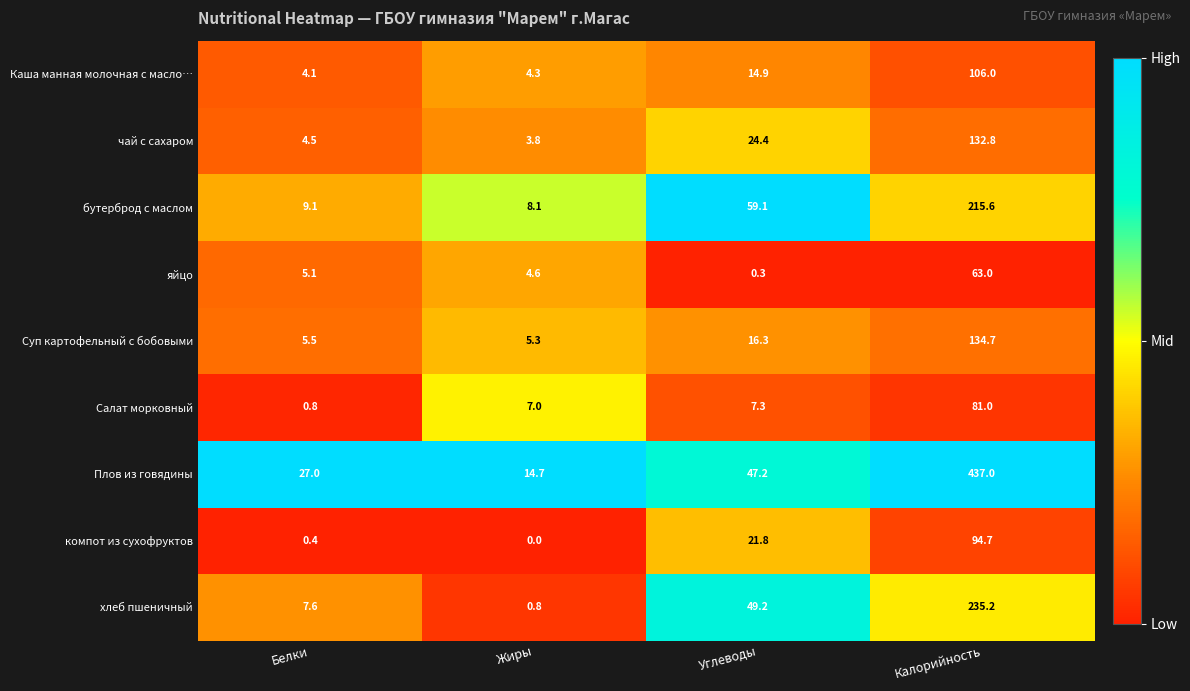

Rank the series at Калорийность from highest to lowest value.

Плов из говядины, хлеб пшеничный, бутерброд с маслом, Суп картофельный с бобовыми, чай с сахаром, Каша манная молочная с масло…, компот из сухофруктов, Салат морковный, яйцо